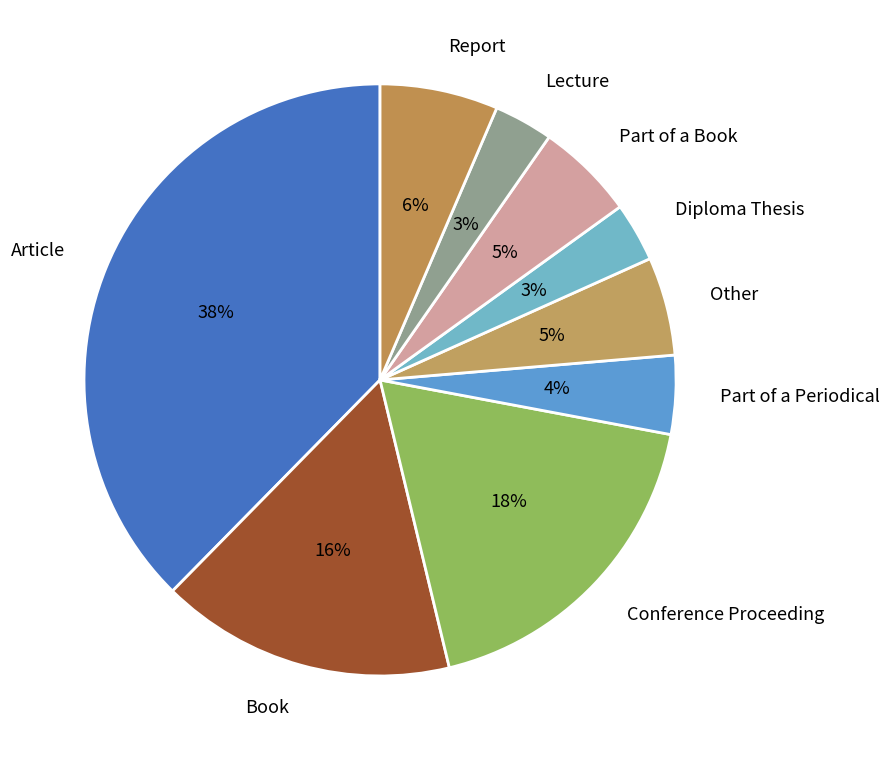

Count the number of slices in the pie.

9